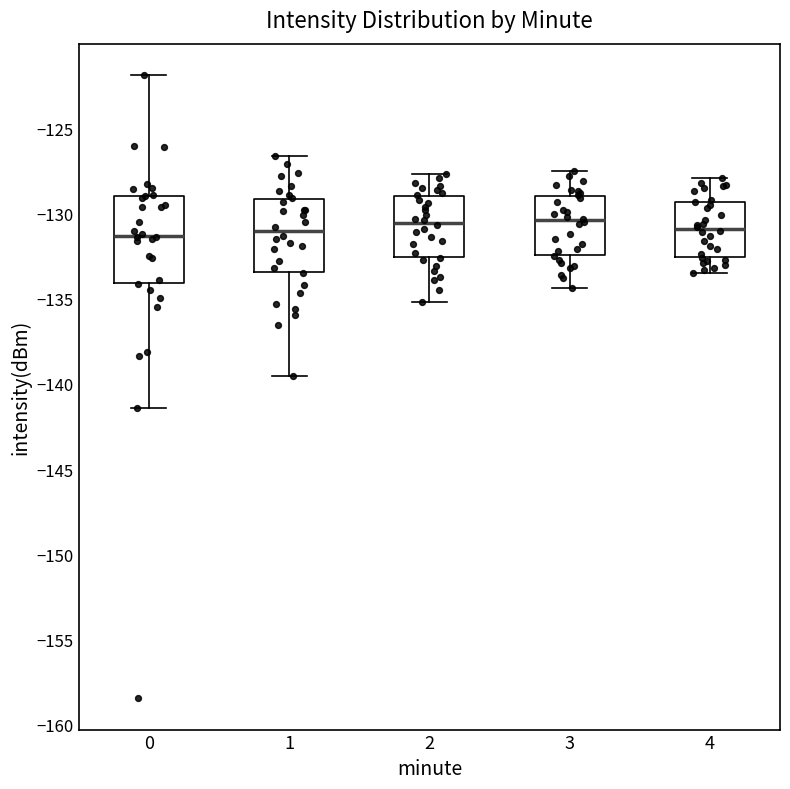

Reading left to right, read every box against the y-axis: the position of its median line, the range the box covers, and the ends of its whiskers. The values are not printed on the chart, so give them approximately, as read against the axis.

0: median -131.5, box -134.0 to -129.0, whiskers -141.5 to -122.0
1: median -131.0, box -133.5 to -129.0, whiskers -139.5 to -126.5
2: median -130.5, box -132.5 to -129.0, whiskers -135.0 to -127.5
3: median -130.5, box -132.5 to -129.0, whiskers -134.5 to -127.5
4: median -131.0, box -132.5 to -129.5, whiskers -133.5 to -128.0